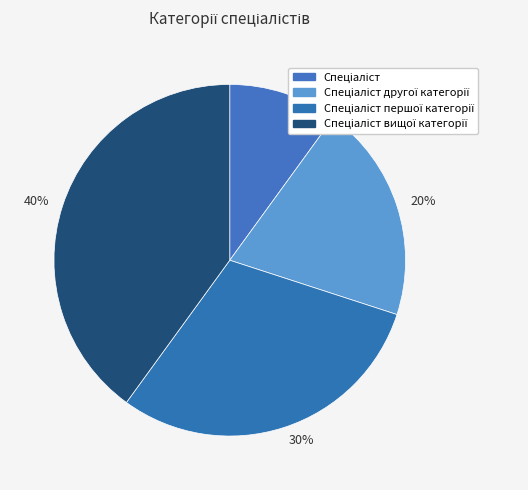

To the nearest percent, what is the combined percentage of 20% and 10%?

30%